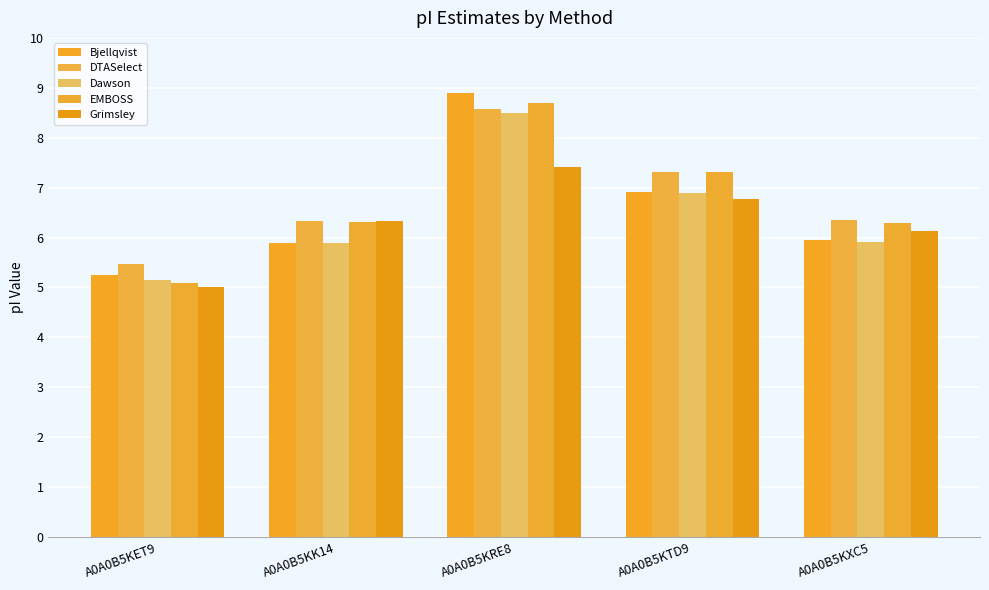

How many series are shown in this chart?

5